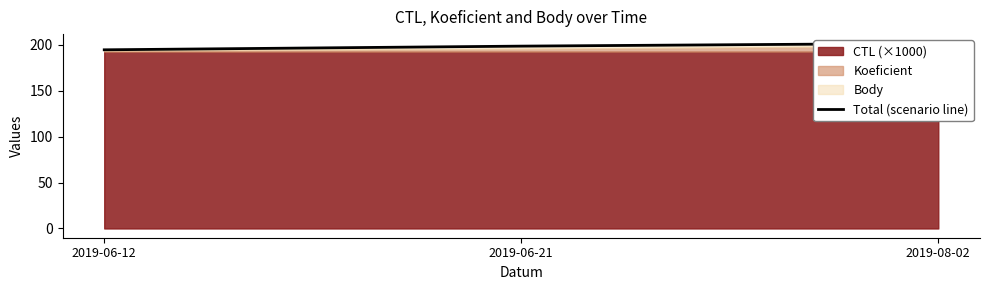

Rank the categories by value from lowest to highest.

2019-06-12, 2019-06-21, 2019-08-02